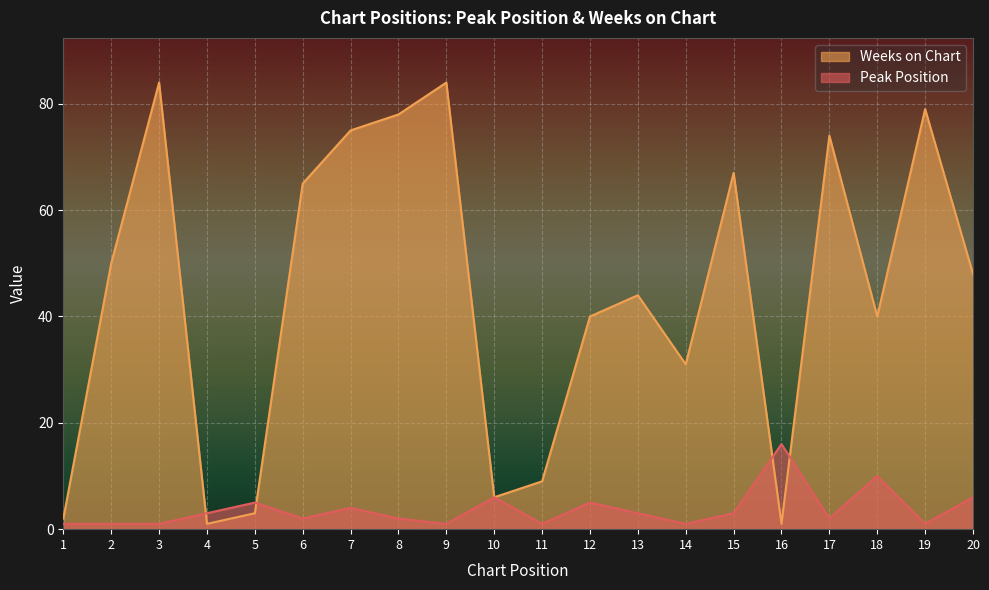

What is the difference between the highest and lowest values at 18?

30